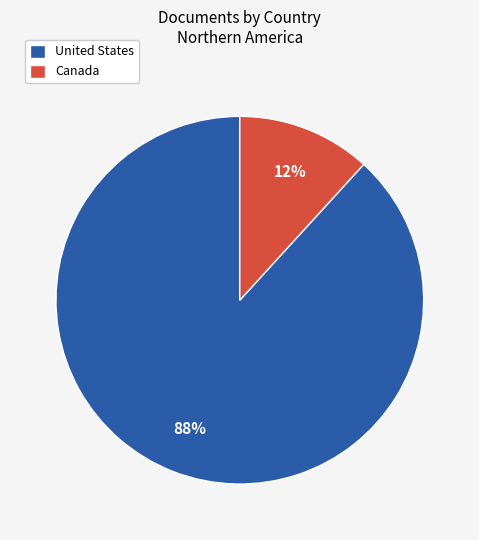

Which slice is the largest?

United States